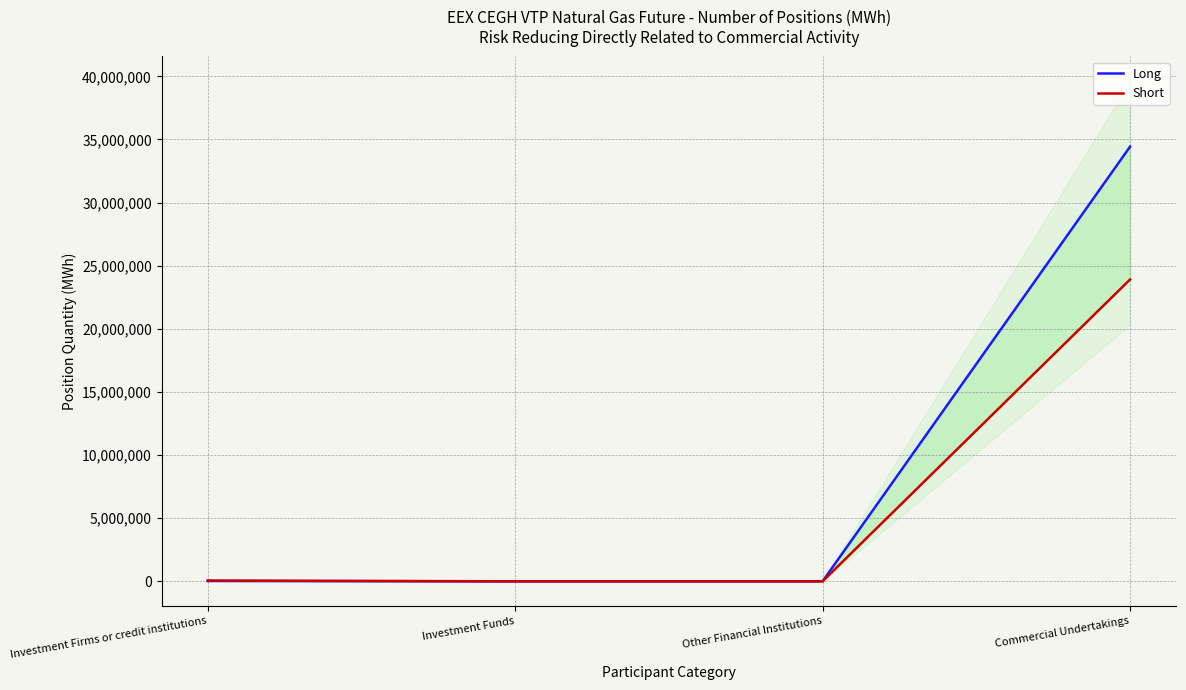

At which category is the sum across all series the highest?

Commercial Undertakings